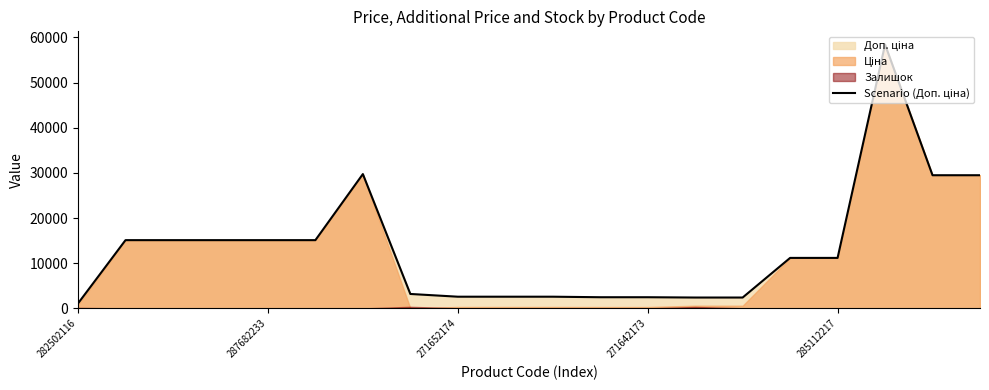

How many values are below 11188?

9